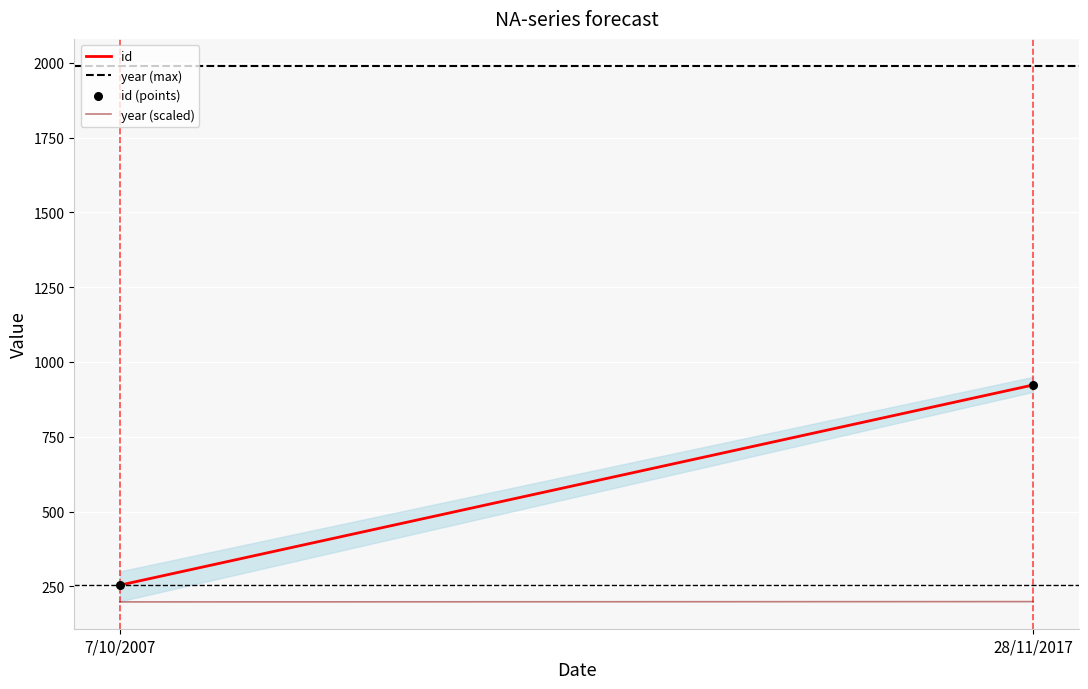

What is the range of Y values (max minus min)?

669